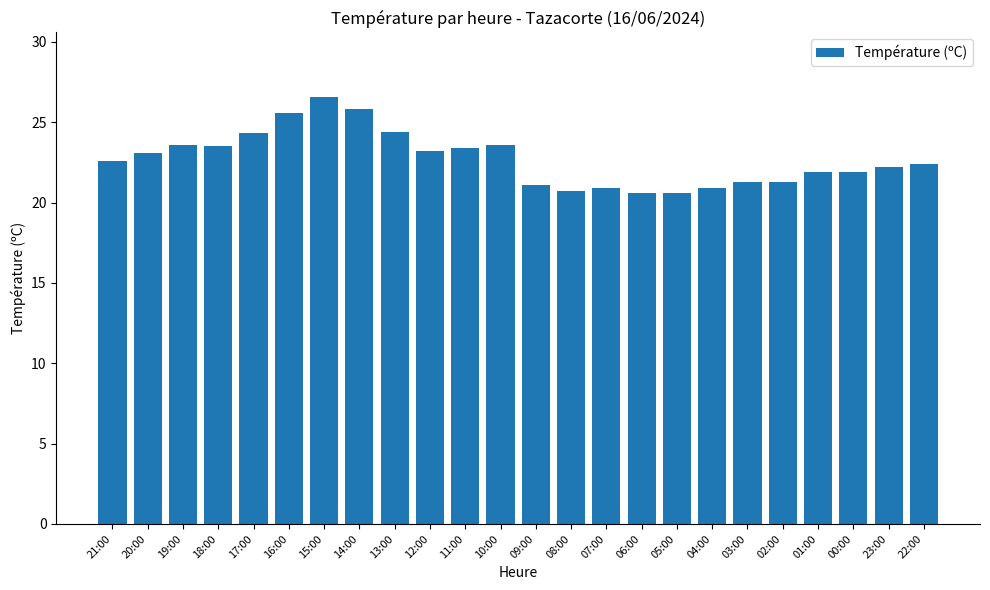

What is the sum of the values at 00:00 and 12:00?

45.1